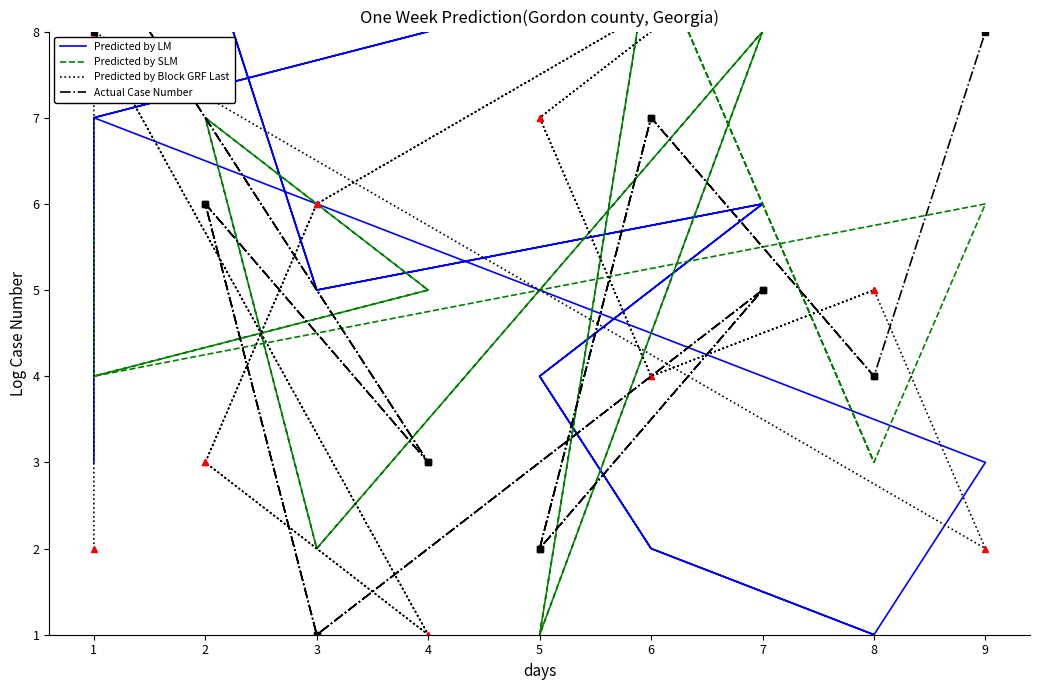

Between which two adjacent categories do Predicted by Block GRF Last and Predicted by LM first intersect?

1 and 1